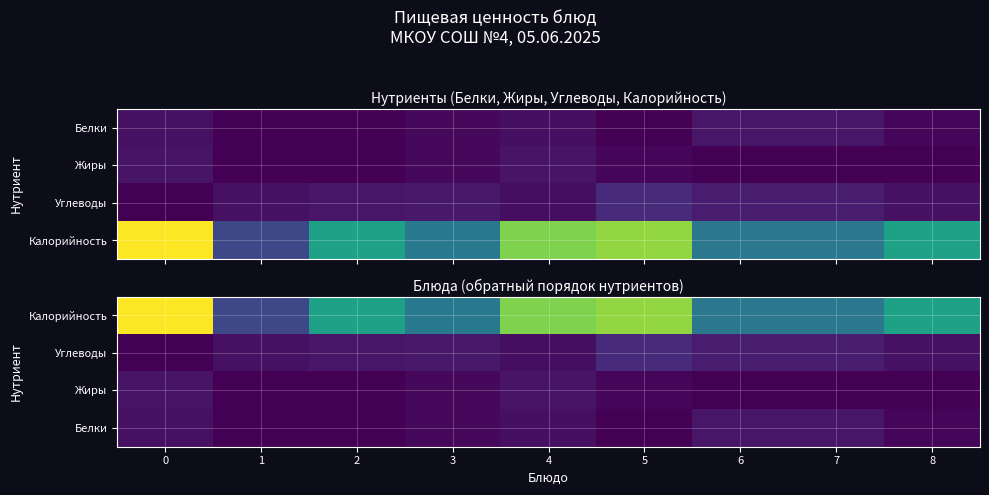

Rank the categories by Белки value from lowest to highest.

2, 1, 5, 8, 3, 4, 0, 6, 7